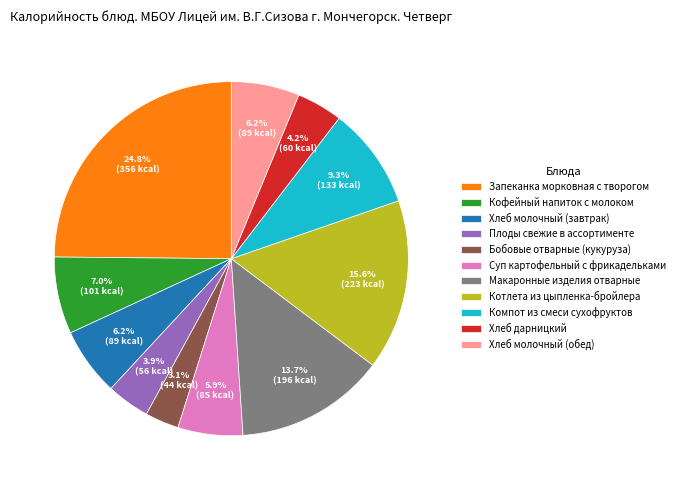

True or false: Суп картофельный с фрикадельками accounts for 6% of the total.

True